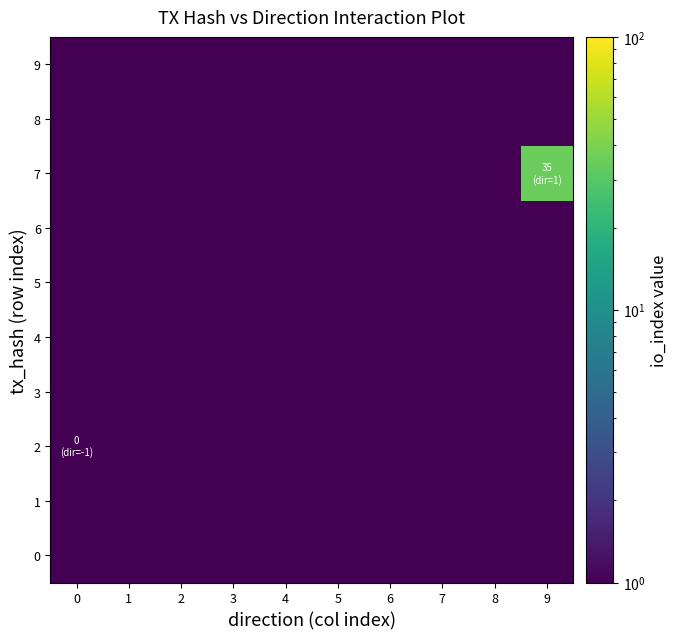

What is the total value across all series at 3?

0.1